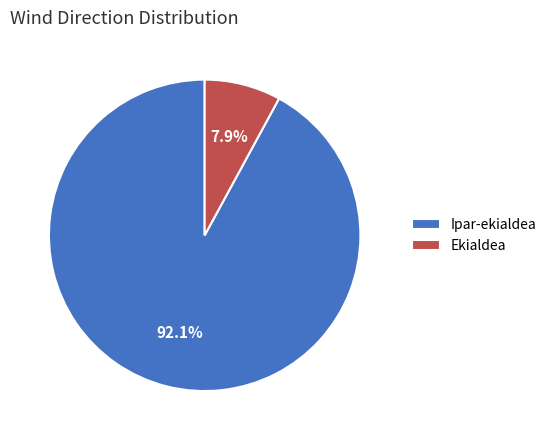

Is there any slice that represents more than half of the pie?

Yes